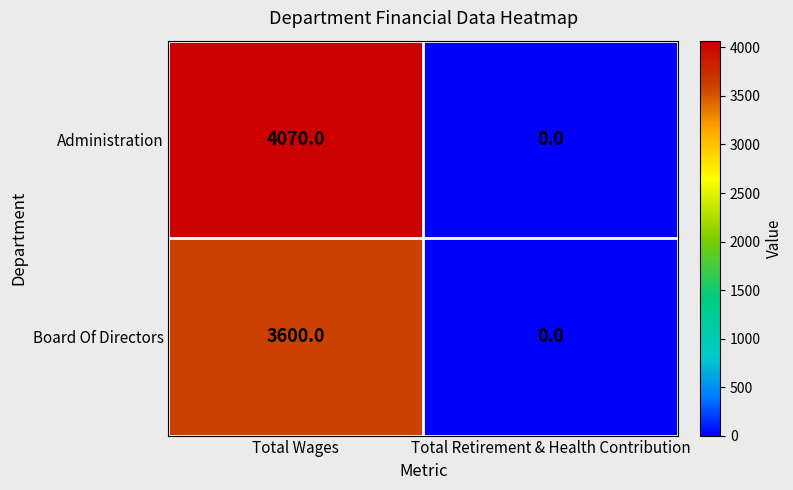

List the series in order of their peak value, lowest first.

Board Of Directors, Administration